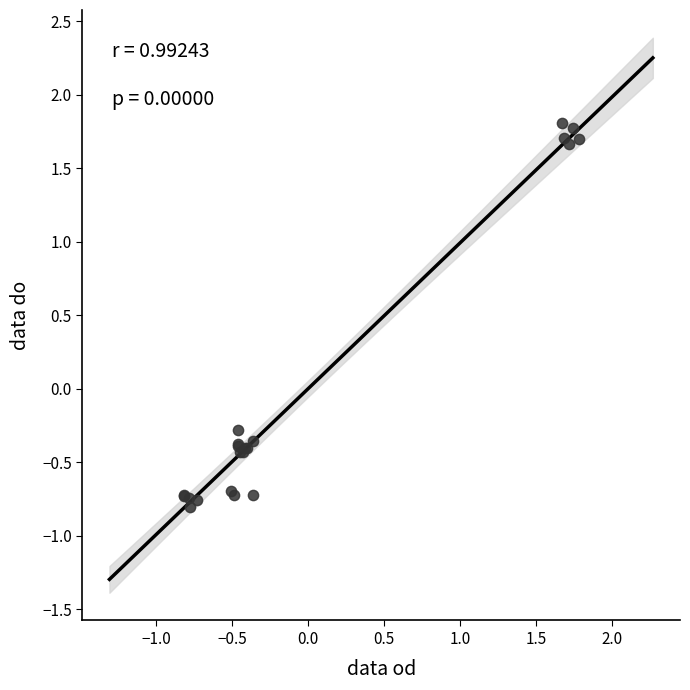

What Y value in the scatter plot is closest to 0?

-0.3